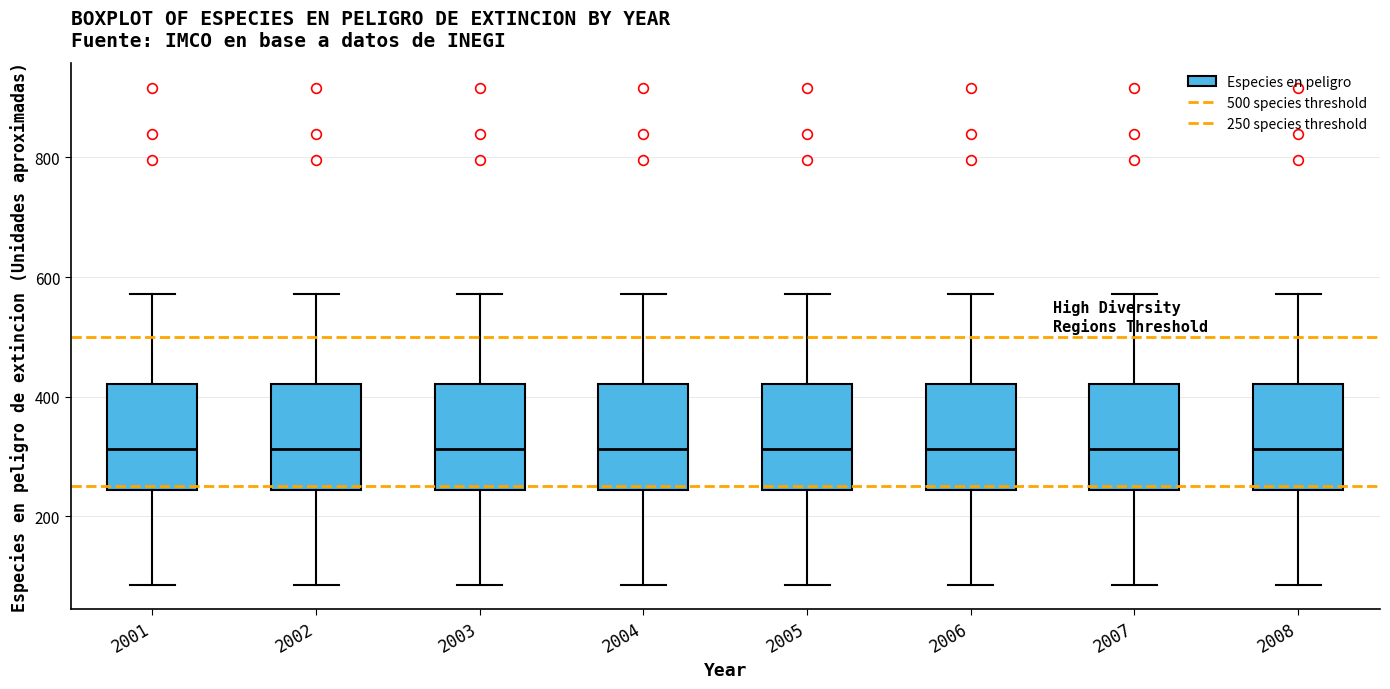

Where does the upper whisker of the box at x = 2003 end on the y-axis? The values are not printed on the chart, so give them approximately, as read against the axis.

580